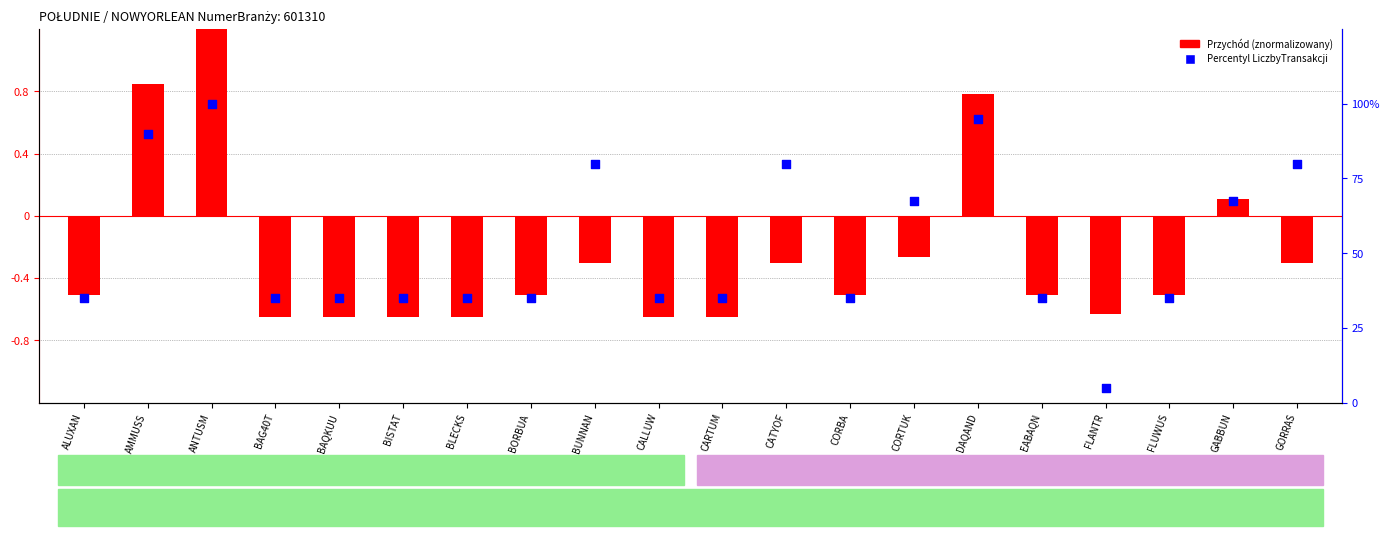

Which series contains the lowest Y value?

Przychód (znormalizowany)